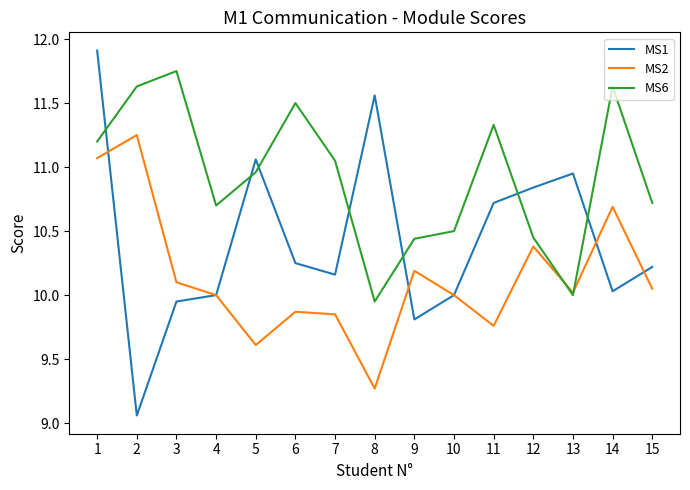

True or false: MS1 has a value of 6.1 at 4.

False